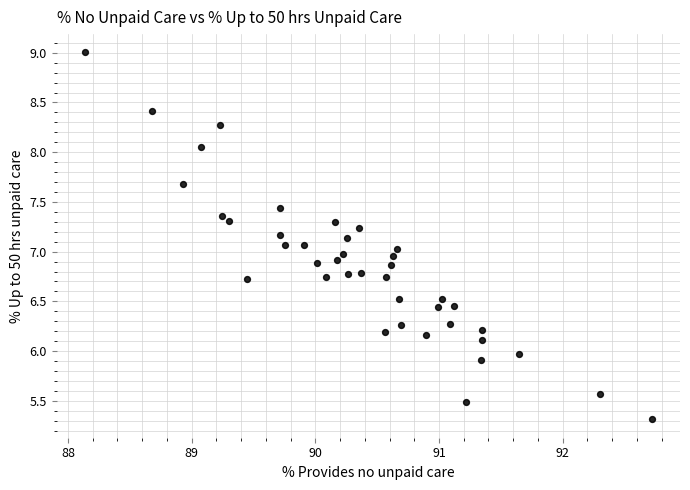

What is the range of Y values (max minus min)?

3.7